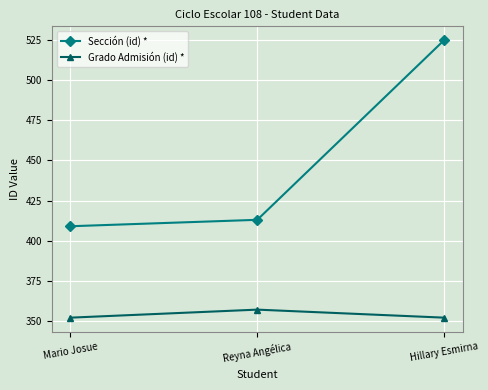

How many data points in Sección (id) * are less than 413?

1